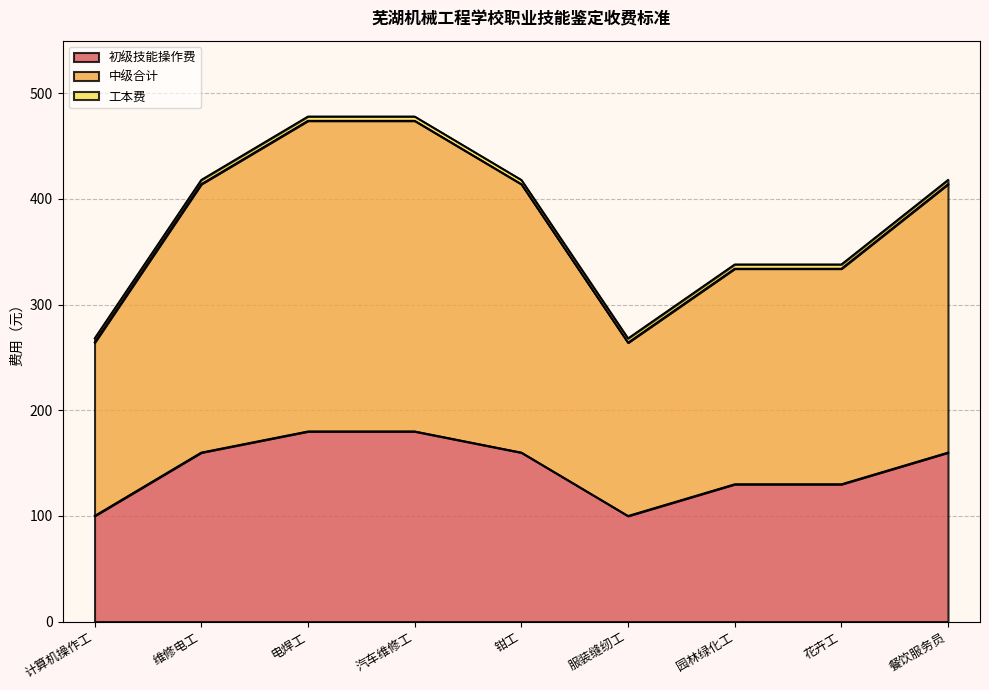

At which category does 初级技能操作费 reach its first local valley?

服装缝纫工